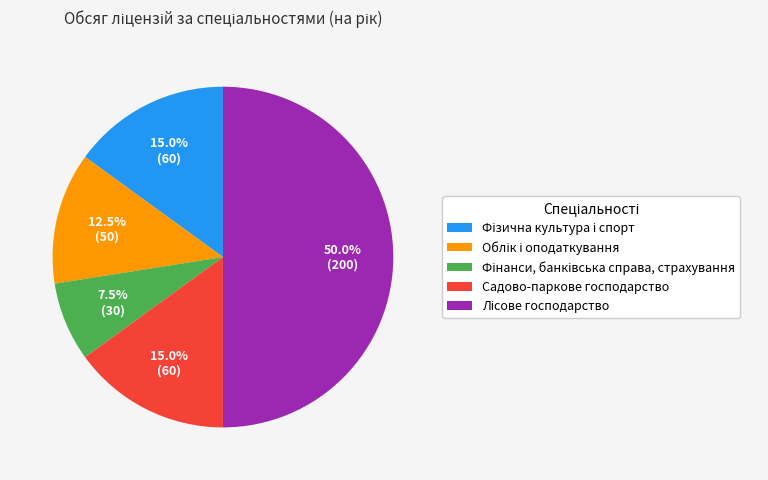

Does Садово-паркове господарство represent more than half of the total?

No